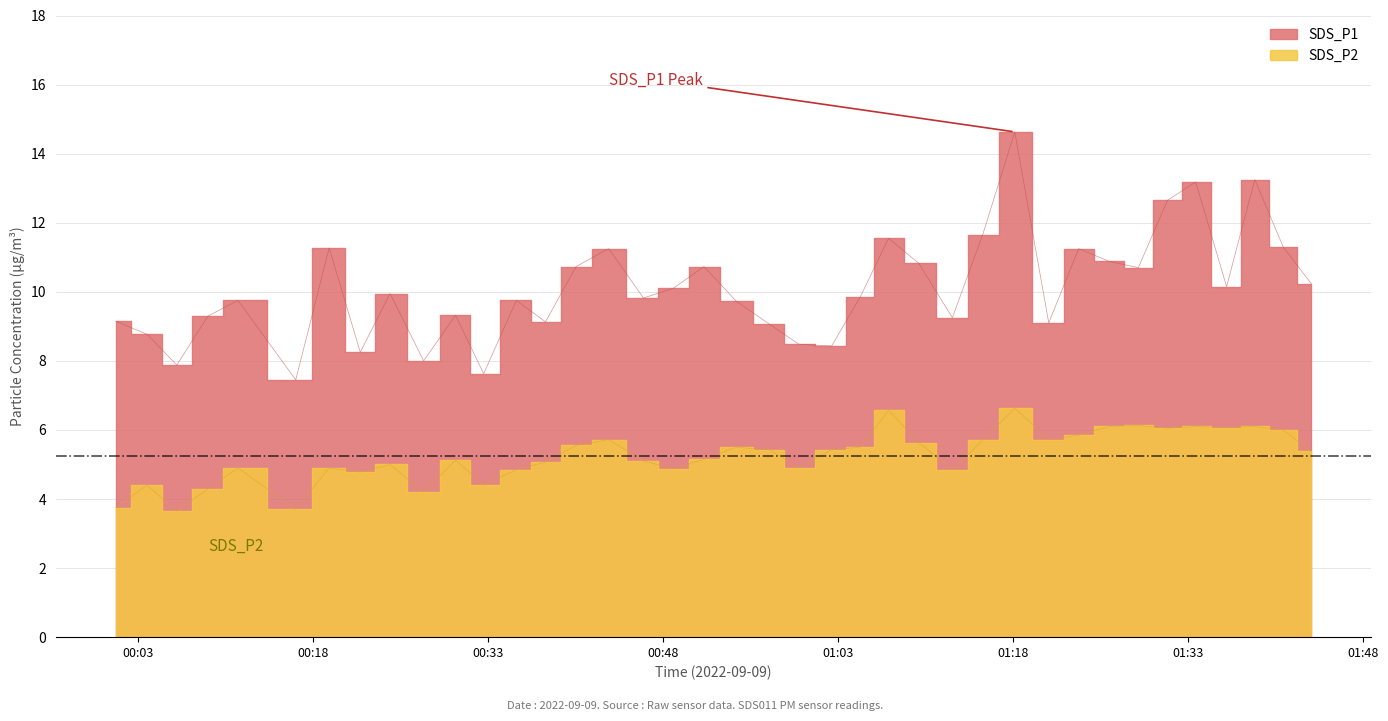

List the series in order of their peak value, highest first.

SDS_P1, SDS_P2